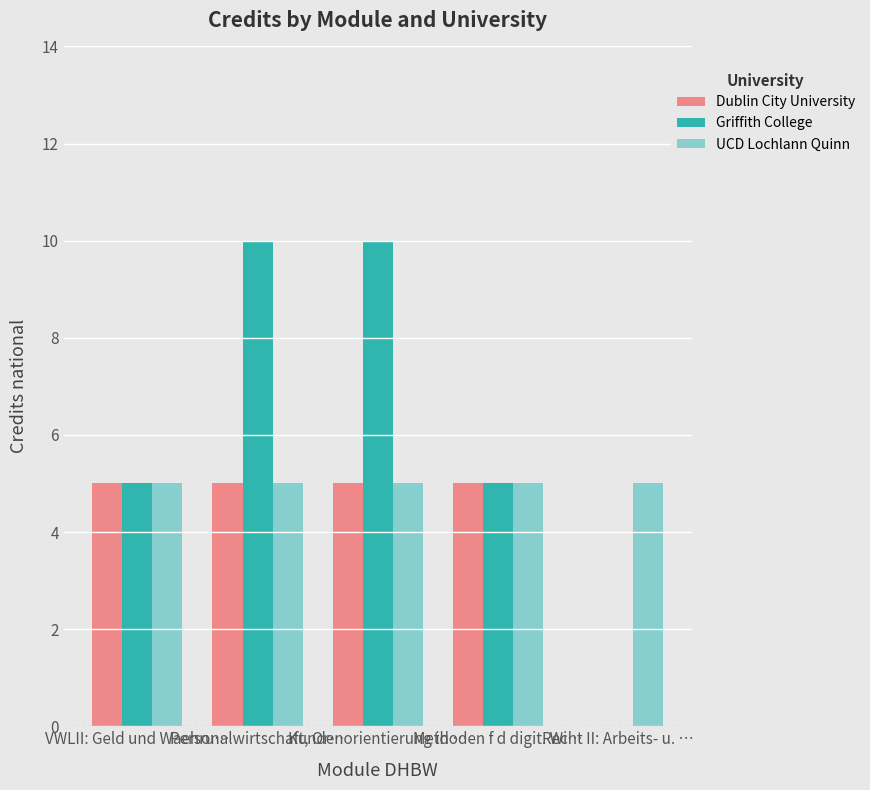

Reading left to right, list all the values displayed in this chart.

Dublin City University: 5	5	5	5	0
Griffith College: 5	10	10	5	0
UCD Lochlann Quinn: 5	5	5	5	5